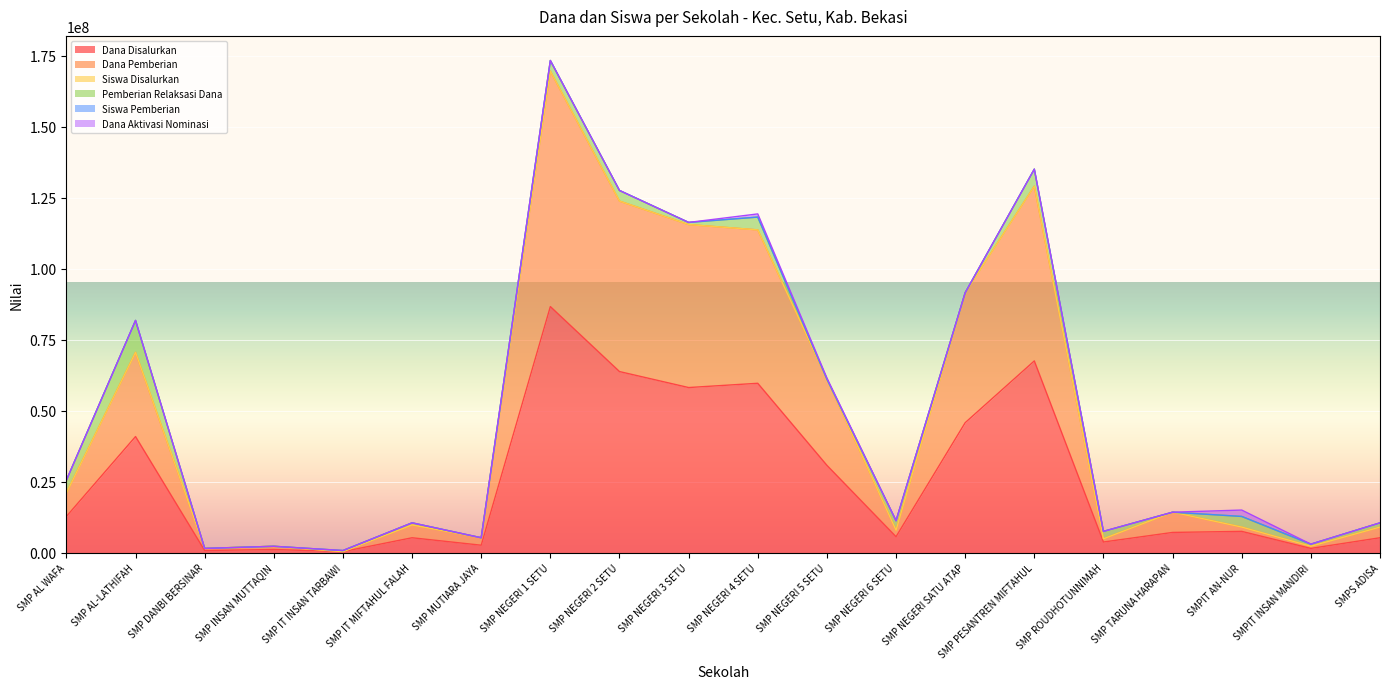

The value of Dana Disalurkan at SMP NEGERI 4 SETU is 23476071. True or false?

False